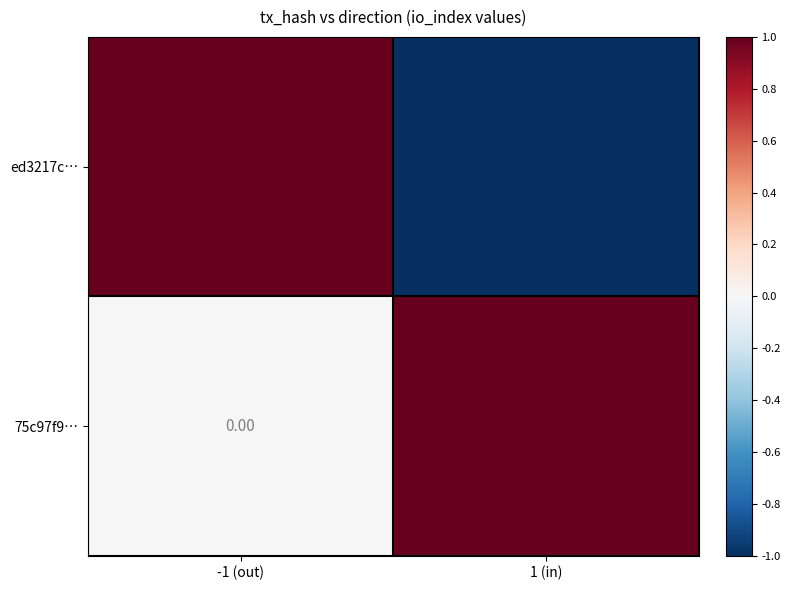

What is the difference between the ed3217c… values at -1 (out) and 1 (in)?

2